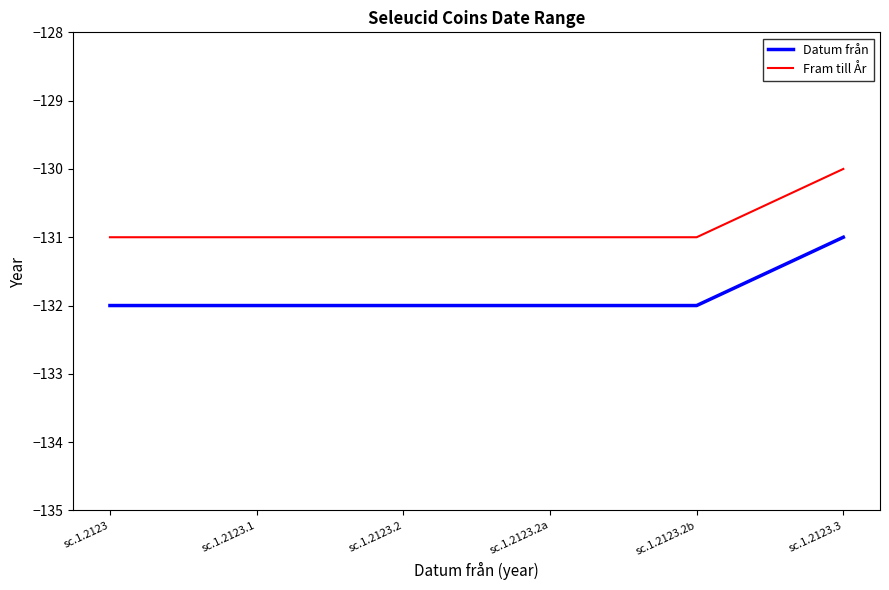

Which series has the largest total across all categories?

Fram till År